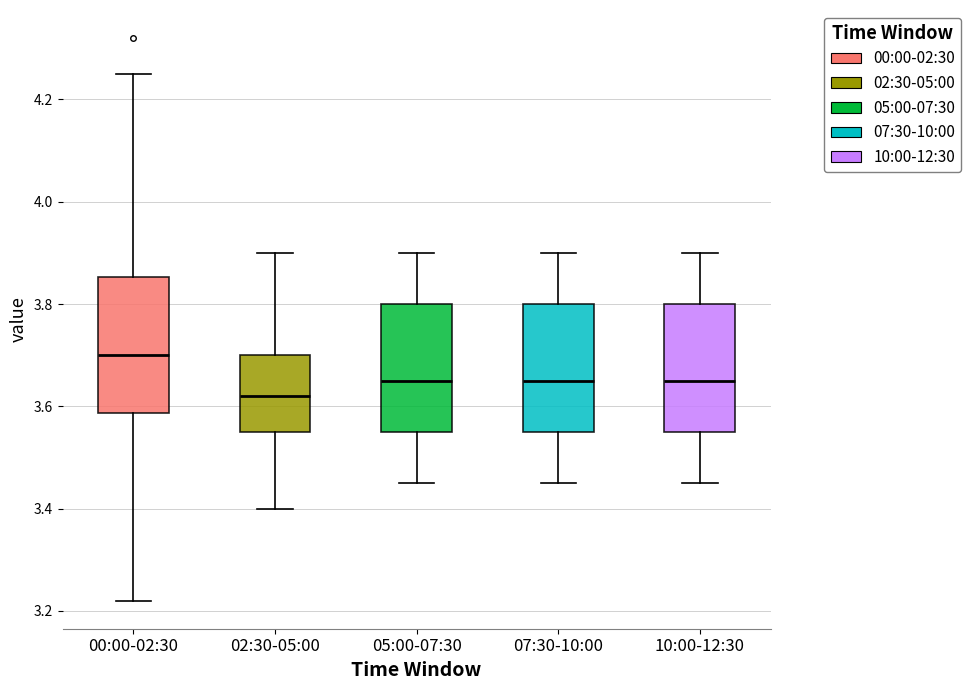

Reading left to right, transcribe this box plot: for each box, give where its median line is, the range the box spans, and where its two whiskers end, as read against the y-axis. The values are not printed on the chart, so give them approximately, as read against the axis.

00:00-02:30: median 3.70, box 3.58 to 3.86, whiskers 3.22 to 4.26
02:30-05:00: median 3.62, box 3.56 to 3.70, whiskers 3.40 to 3.90
05:00-07:30: median 3.66, box 3.56 to 3.80, whiskers 3.46 to 3.90
07:30-10:00: median 3.66, box 3.56 to 3.80, whiskers 3.46 to 3.90
10:00-12:30: median 3.66, box 3.56 to 3.80, whiskers 3.46 to 3.90